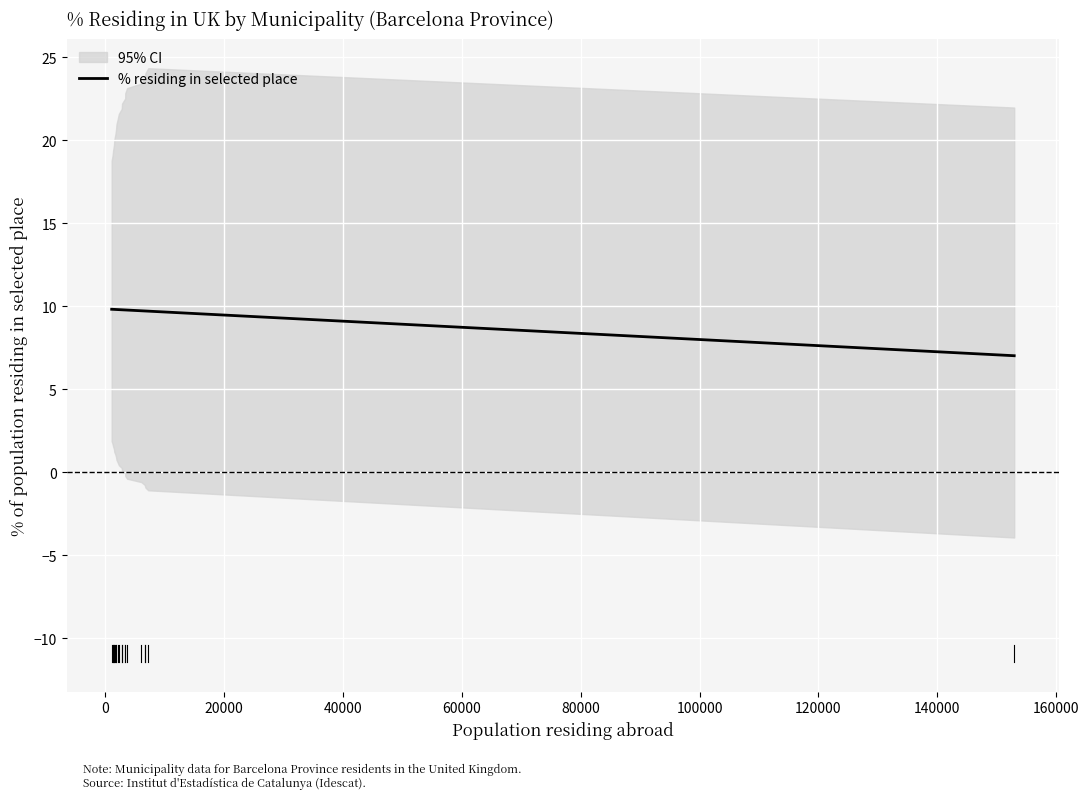

What is the minimum value for % residing in selected place?

7.0